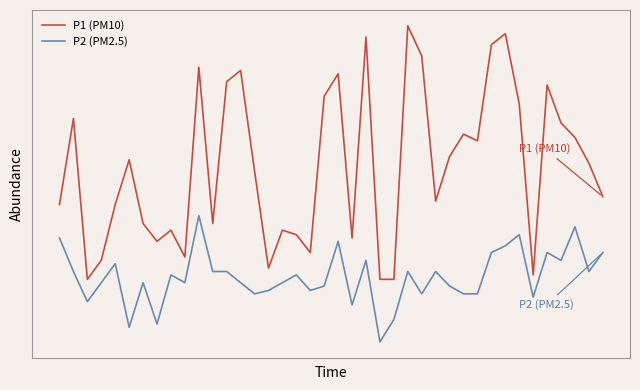

Does the chart display data point markers on the line(s)?

No